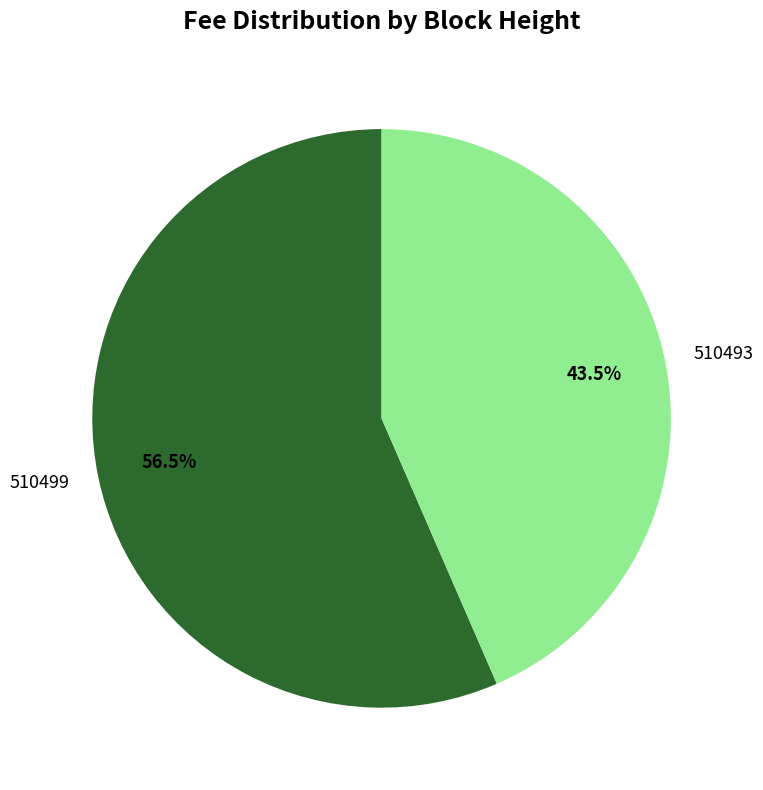

What percentage do 510499 and 510493 together represent?

100.0%